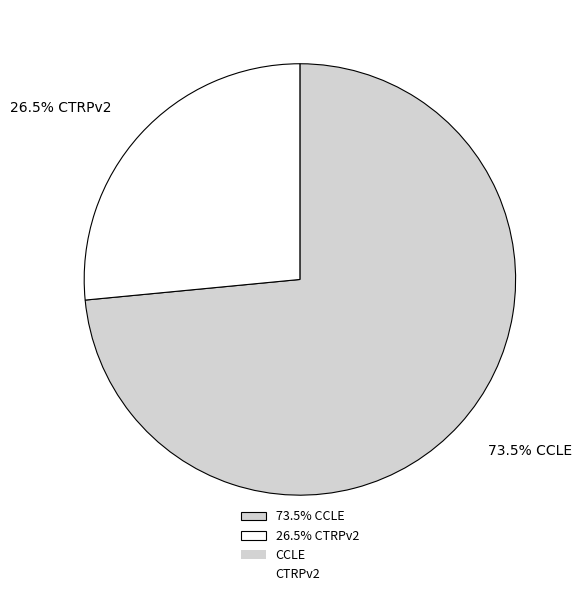

Rank the categories by value from highest to lowest.

73.5% CCLE, 26.5% CTRPv2